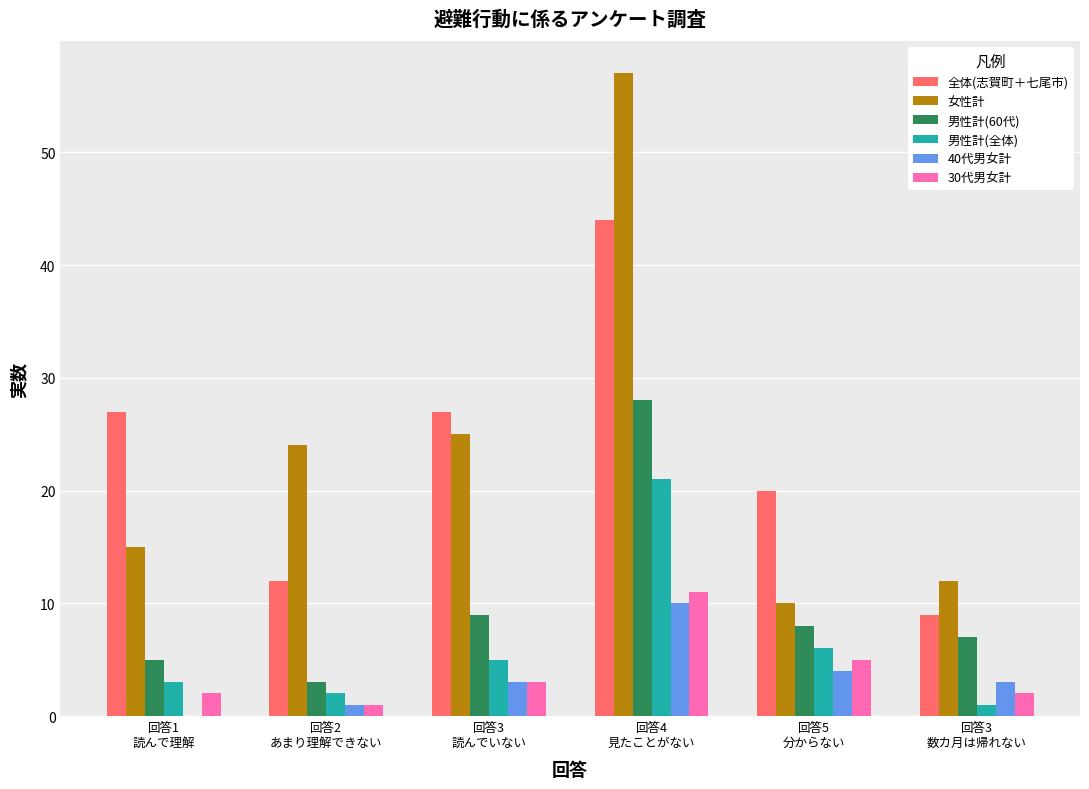

Reading left to right, list all the values displayed in this chart.

全体(志賀町＋七尾市): 27	12	27	44	20	9
女性計: 15	24	25	57	10	12
男性計(60代): 5	3	9	28	8	7
男性計(全体): 3	2	5	21	6	1
40代男女計: 0	1	3	10	4	3
30代男女計: 2	1	3	11	5	2